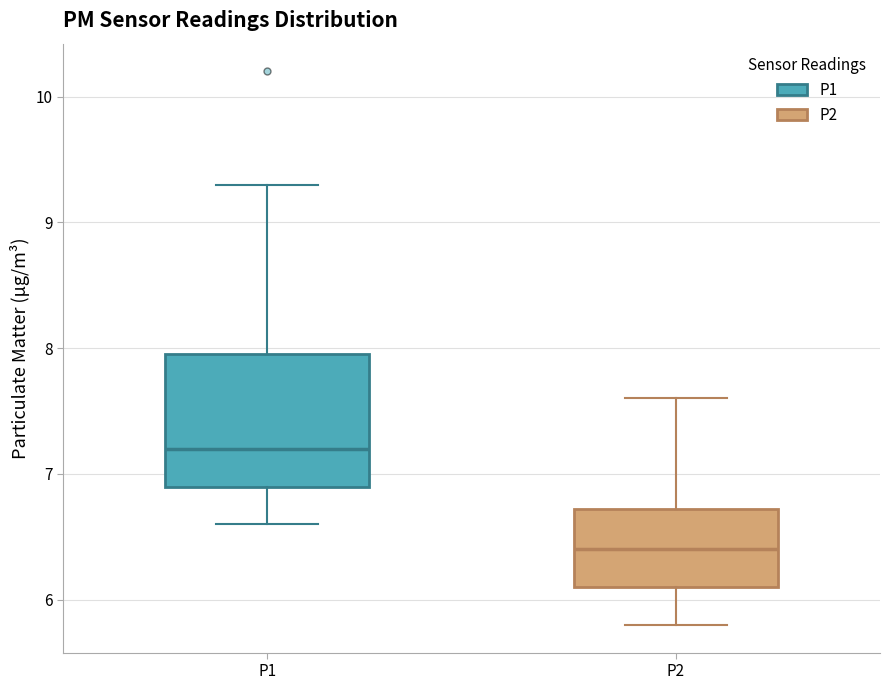

Where is the lower edge of the box for P2 on the y-axis? The values are not printed on the chart, so give them approximately, as read against the axis.

6.1